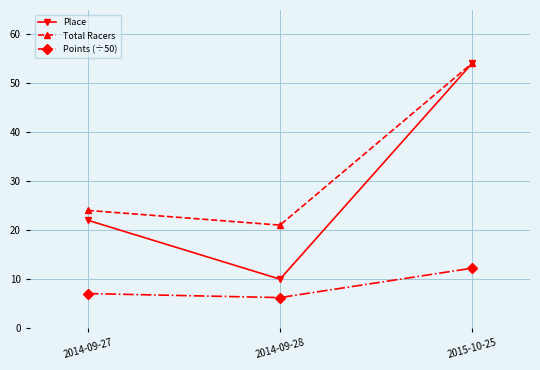

What is the lowest value of the Place series?

10.0